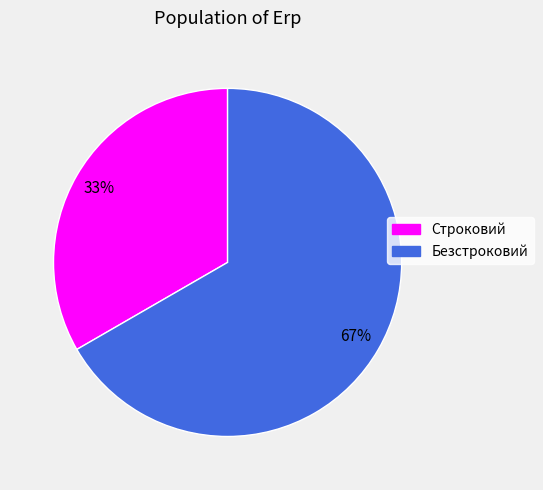

Rank the categories by value from lowest to highest.

Строковий, Безстроковий